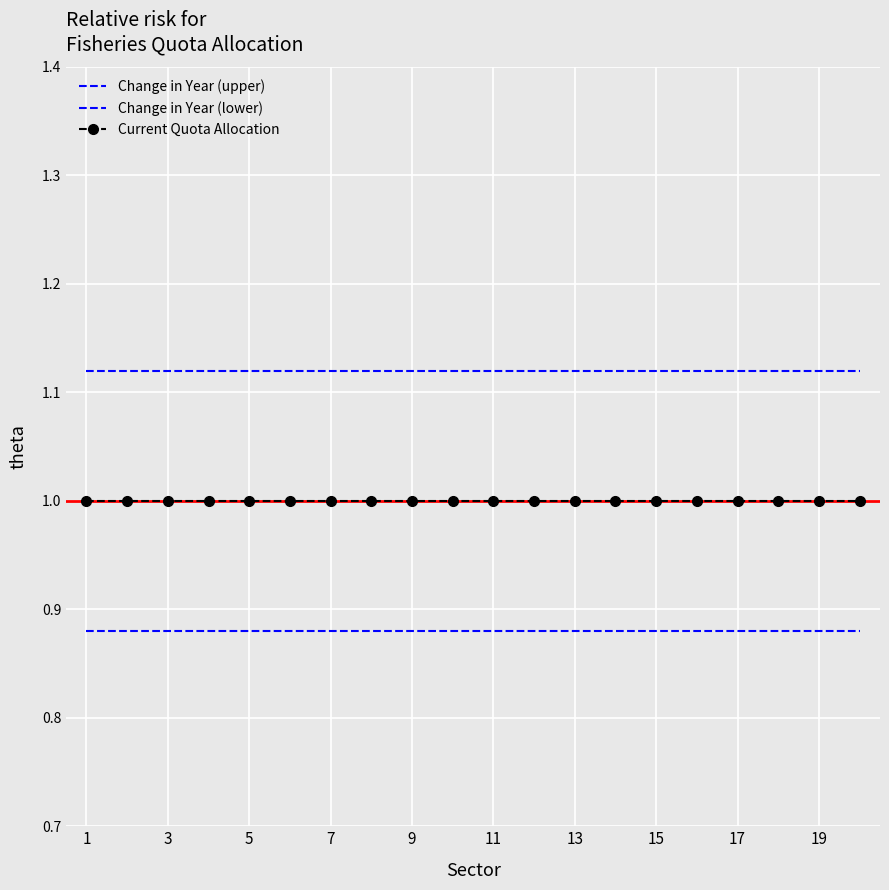

What is the maximum value shown in the chart?

1.1